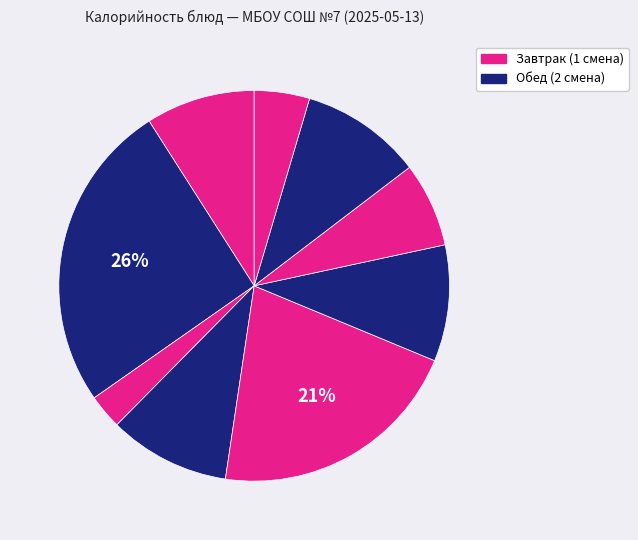

How many segments does this pie chart have?

9